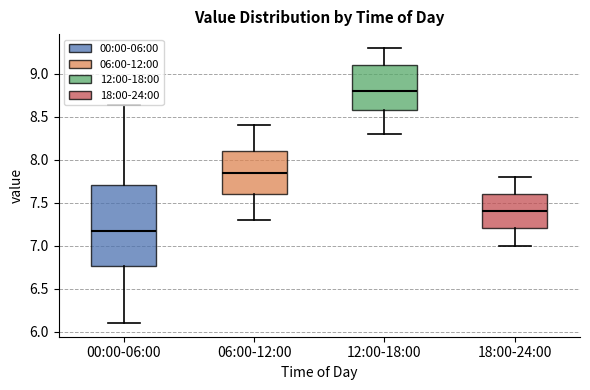

Comparing the boxes themselves (not the whiskers), which one is the tallest?

00:00-06:00